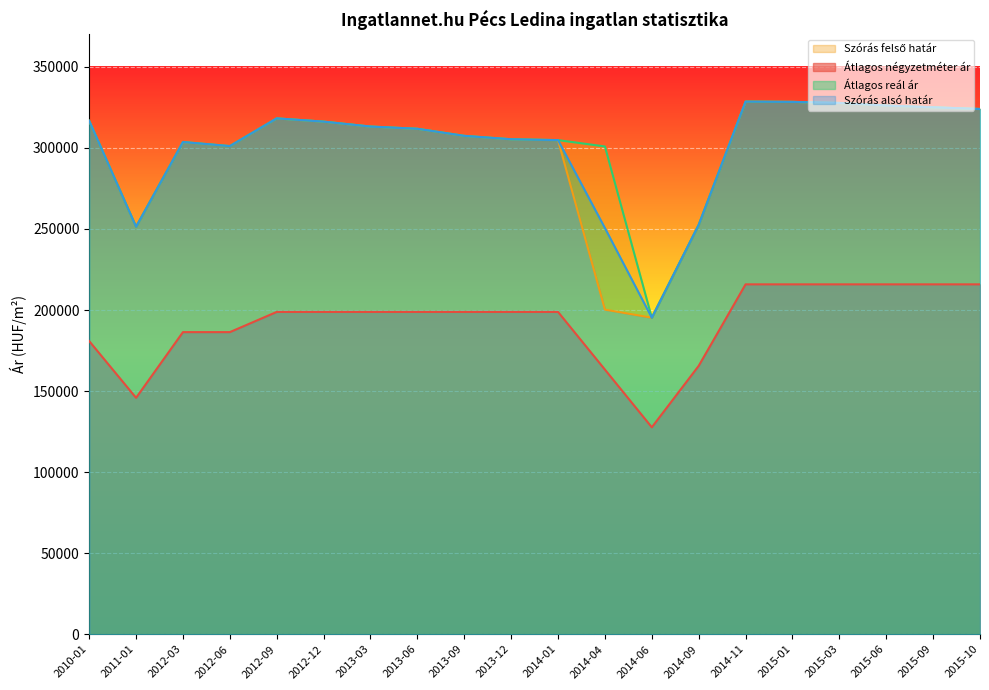

Does the chart display data point markers on the line(s)?

No